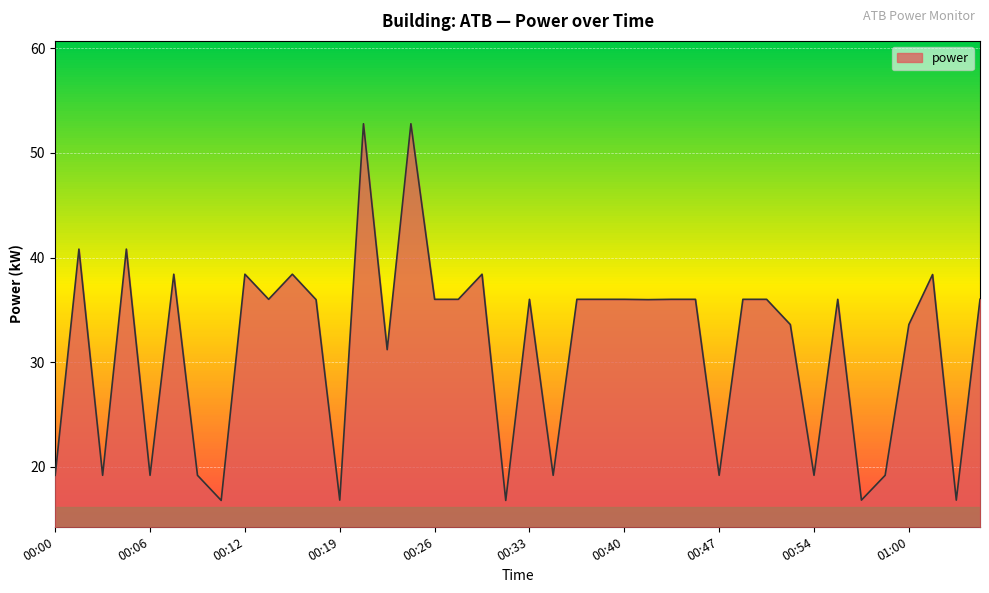

What is the sum of all values?

1255.3